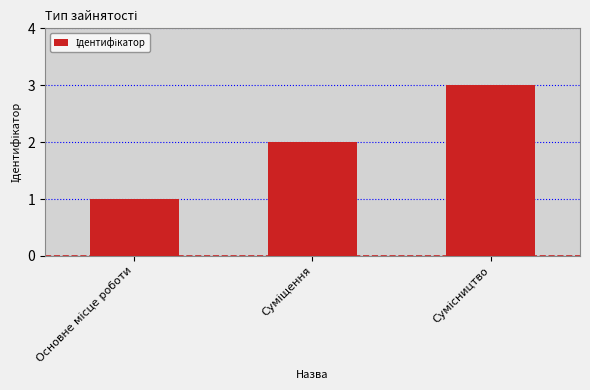

Does the chart contain any negative values?

No